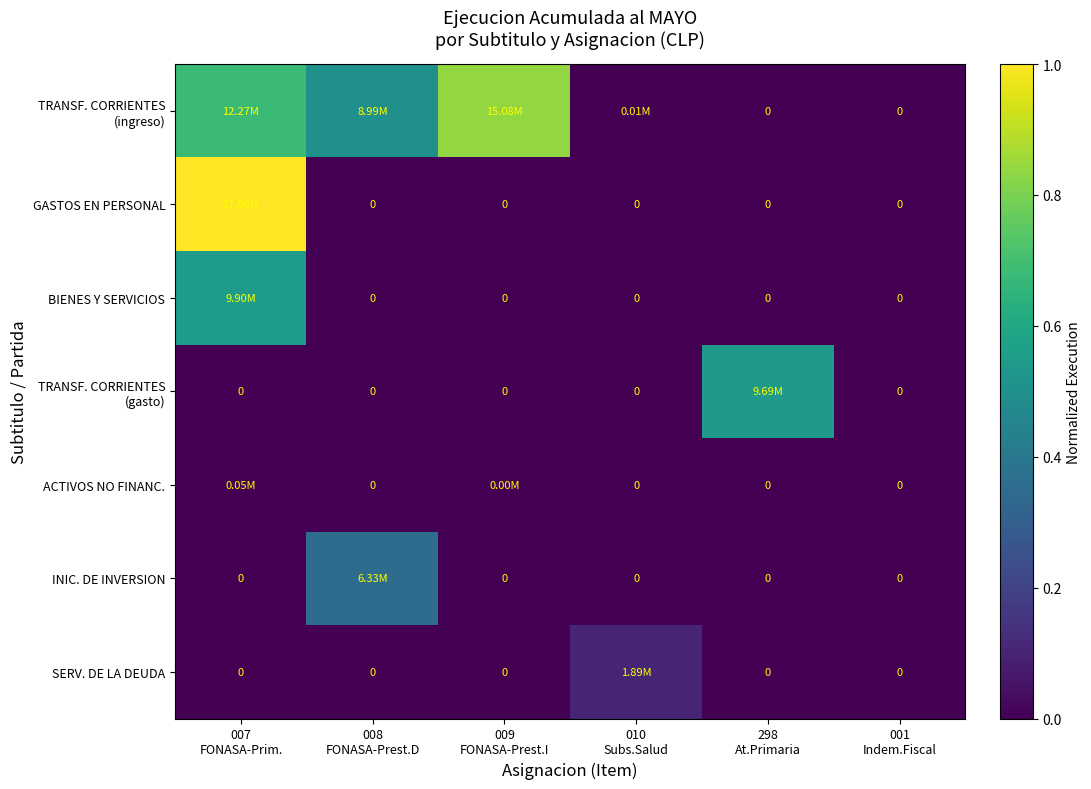

Which series has the largest total across all categories?

TRANSF. CORRIENTES (ingreso)